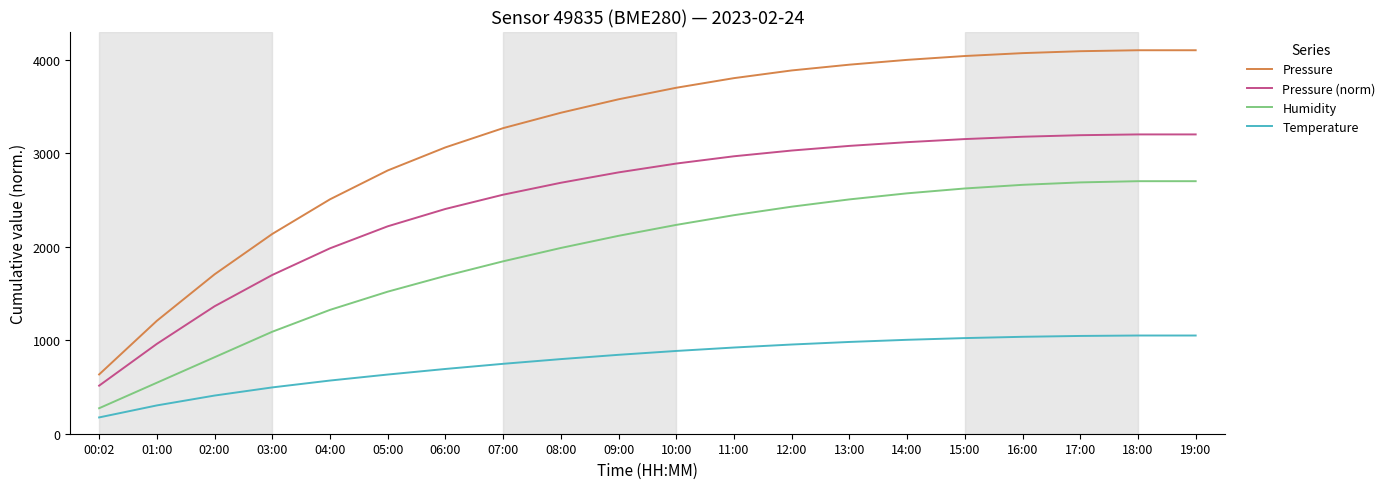

The Humidity series shows 1090.4 at 03:00. True or false?

True